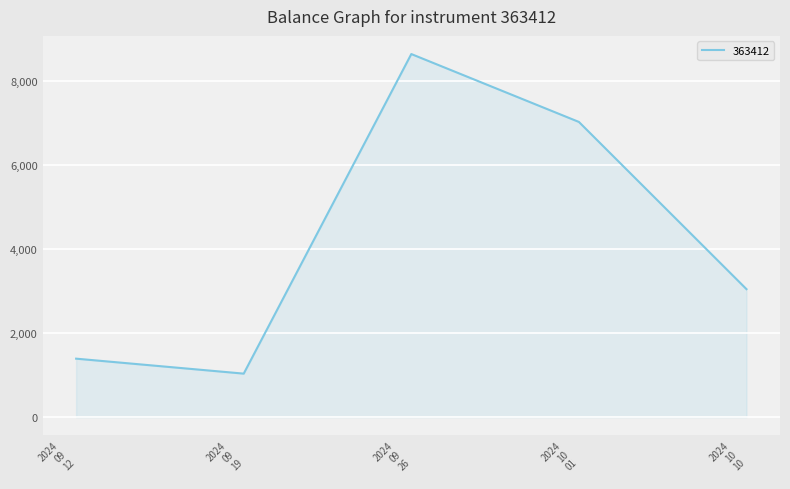

True or false: there are more than 1 points higher than both neighbors.

False